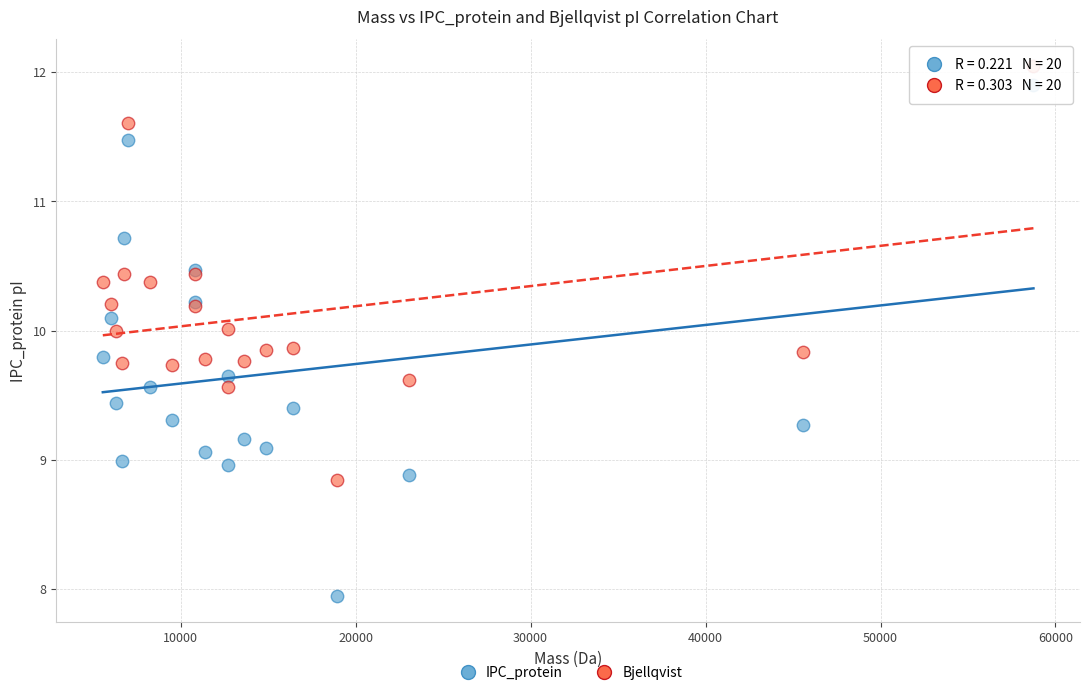

What are all the series names shown in the legend?

IPC_protein, Bjellqvist